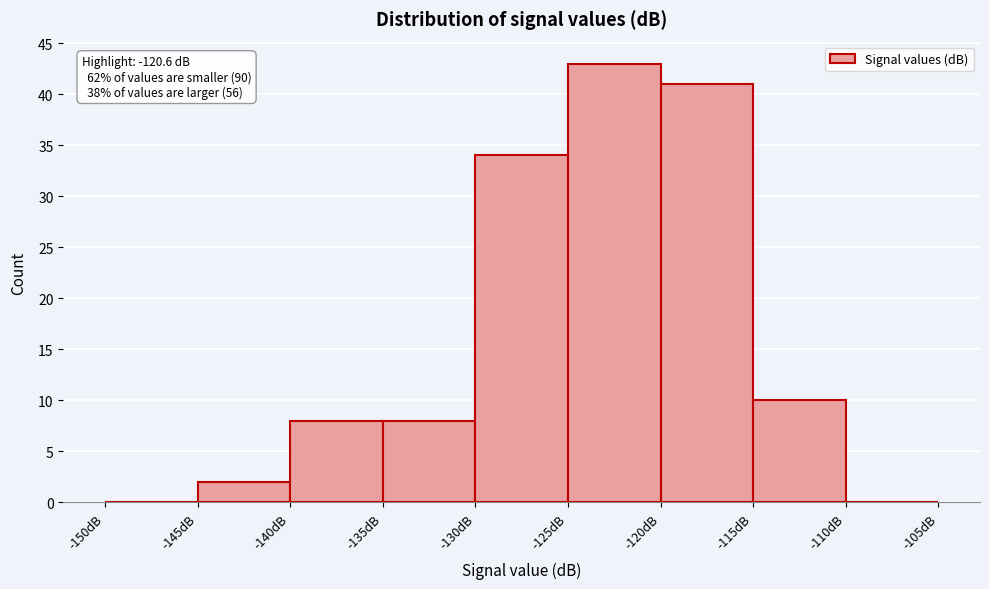

Which range on the x-axis has the tallest bar?

-125 to -120